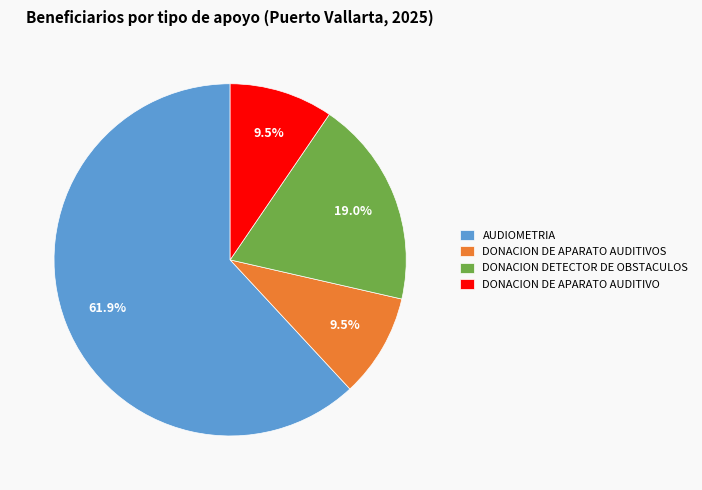

What is the largest slice in the pie chart?

AUDIOMETRIA